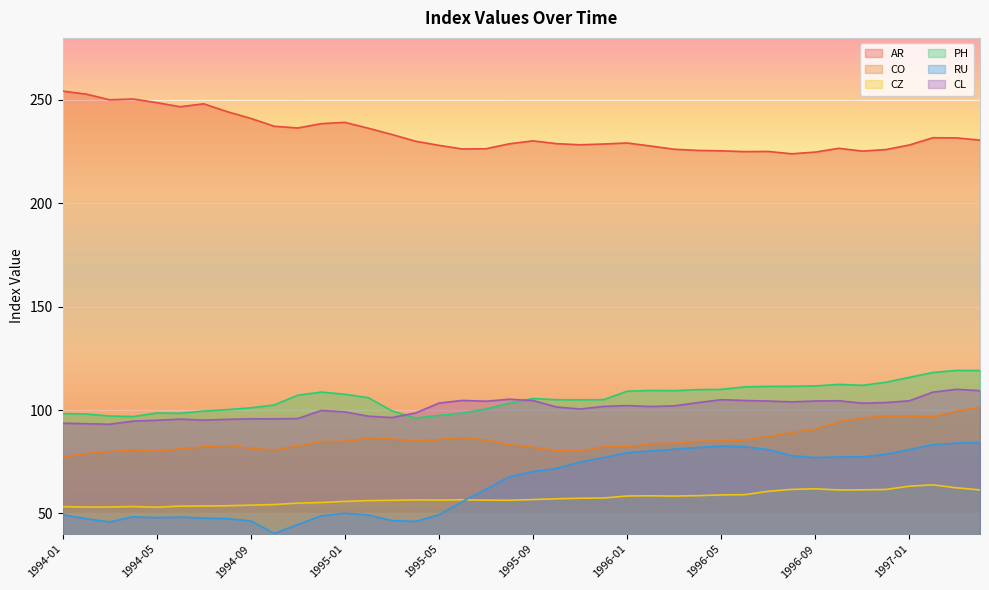

How many lines are shown in the chart?

6